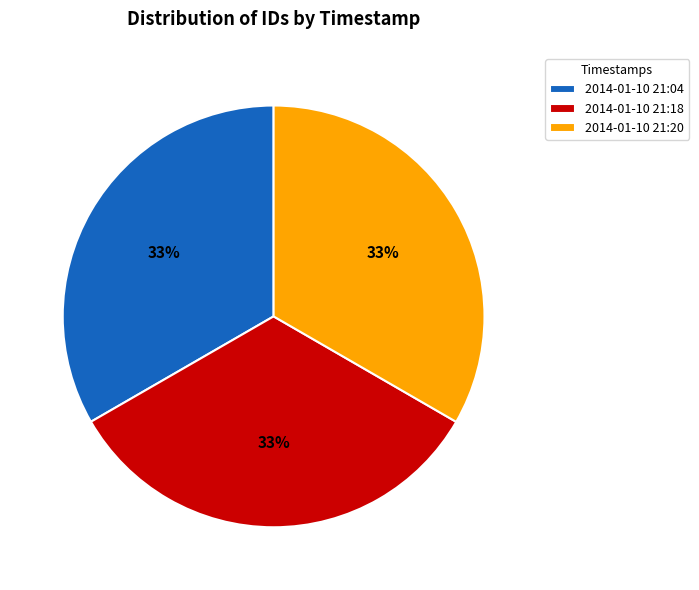

Approximately how many times larger is the value at 2014-01-10 21:18 compared to 2014-01-10 21:20?

1.0